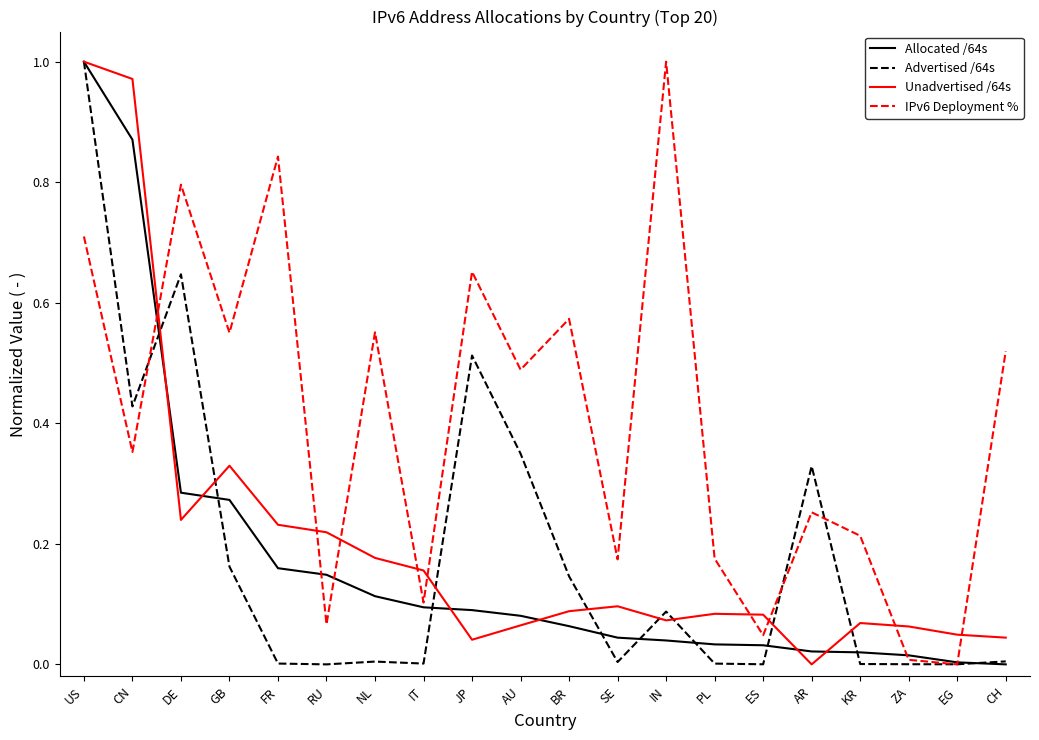

Rank the series at JP from highest to lowest value.

IPv6 Deployment %, Advertised /64s, Allocated /64s, Unadvertised /64s